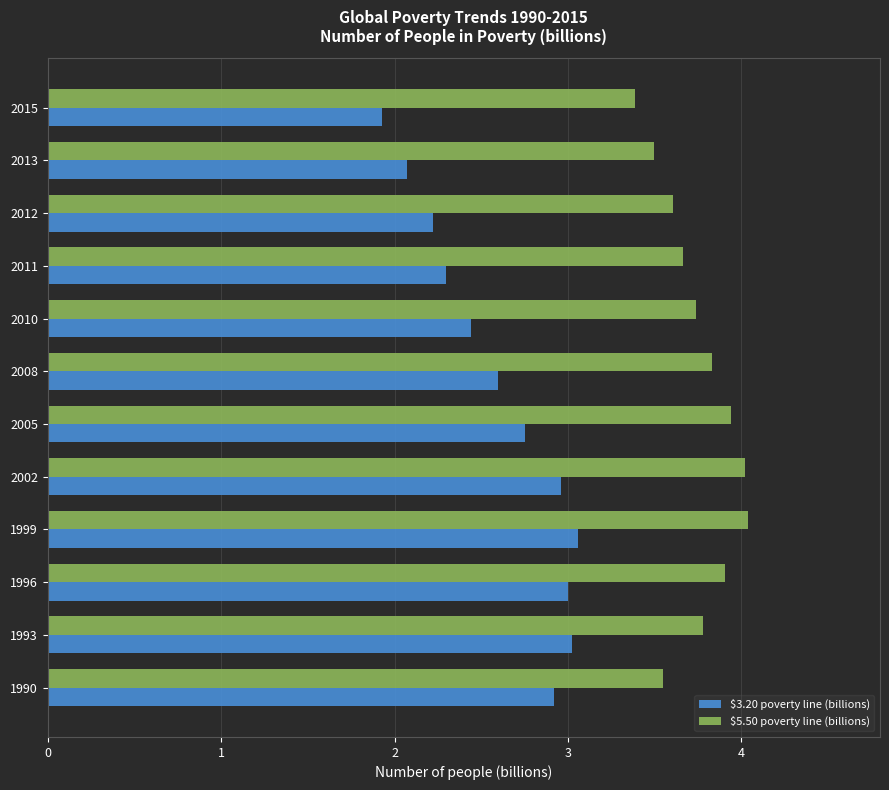

What is the average value of the $3.20 poverty line (billions) series?

2.6